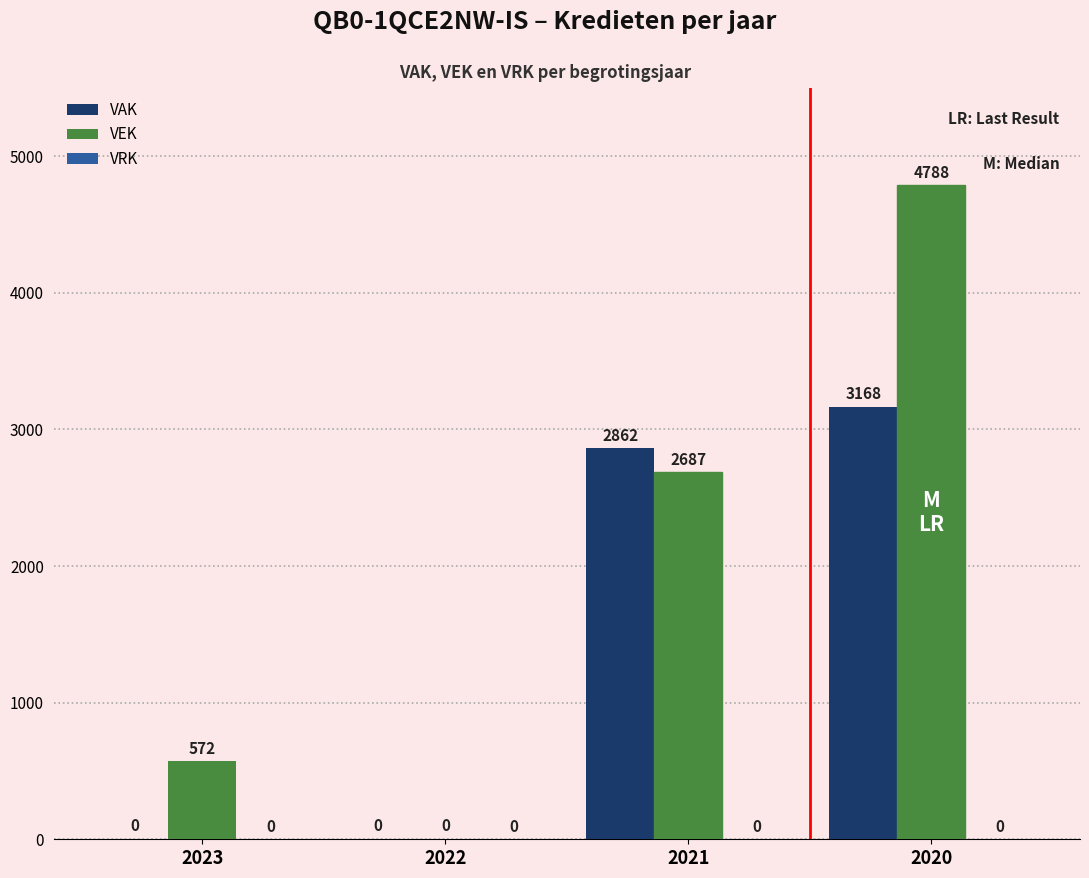

Which series has the largest total across all categories?

VEK